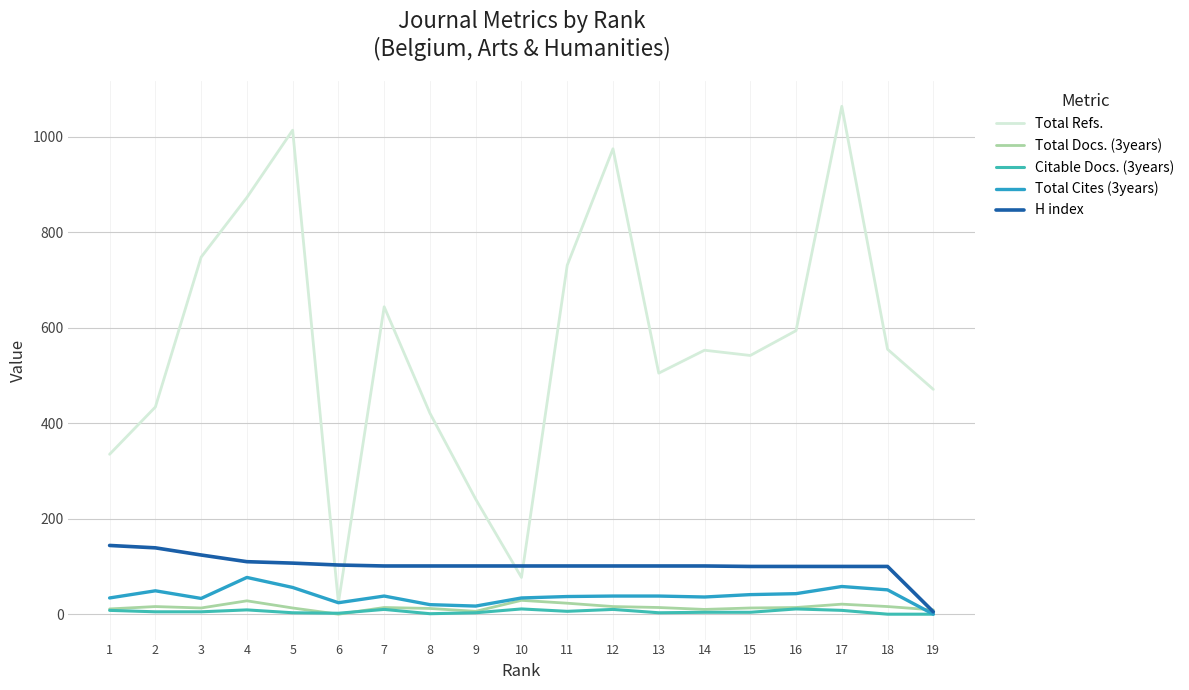

True or false: Total Refs. and Citable Docs. (3years) intersect in this chart.

False